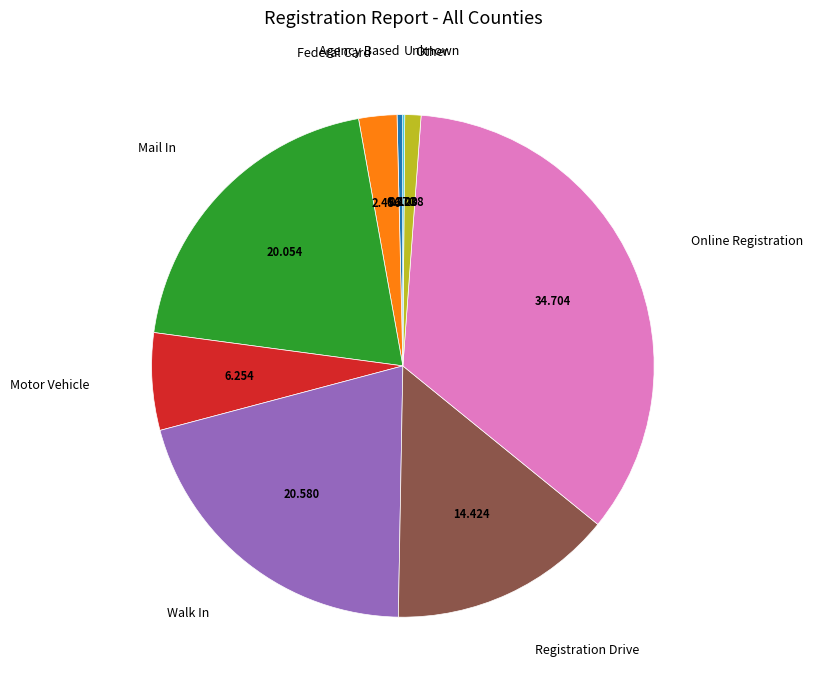

Is there a majority slice in this chart?

No